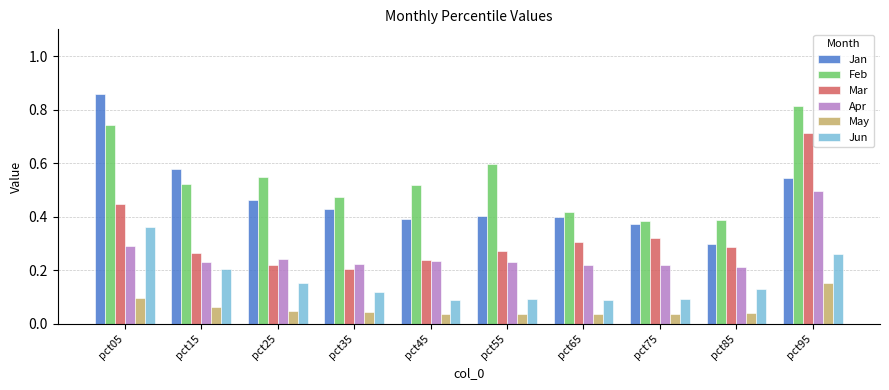

At how many categories does at least one series exceed 0?

10